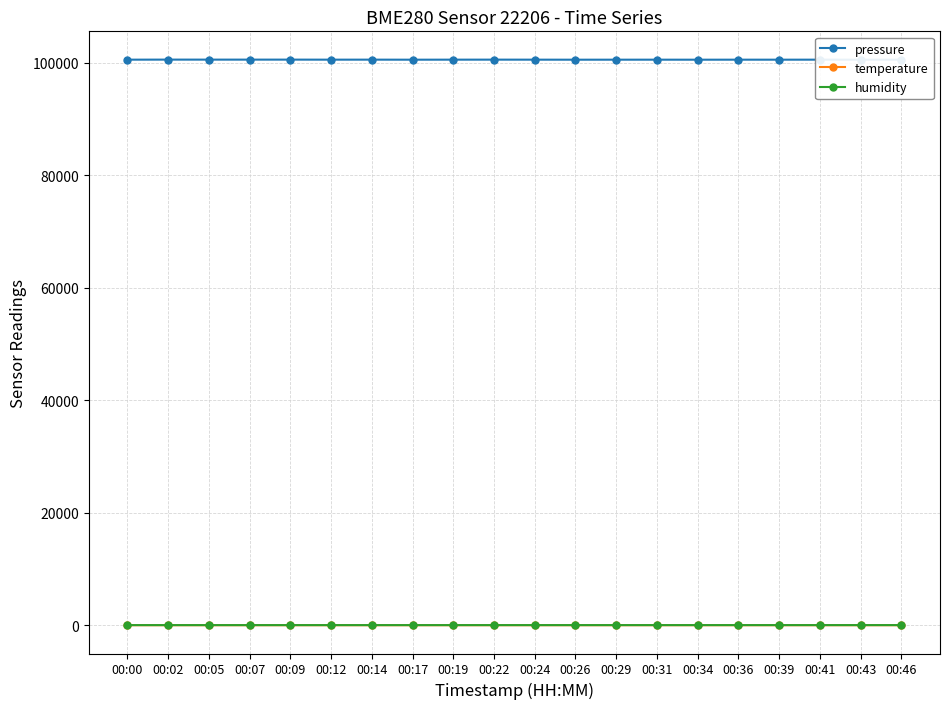

True or false: pressure and humidity intersect in this chart.

False